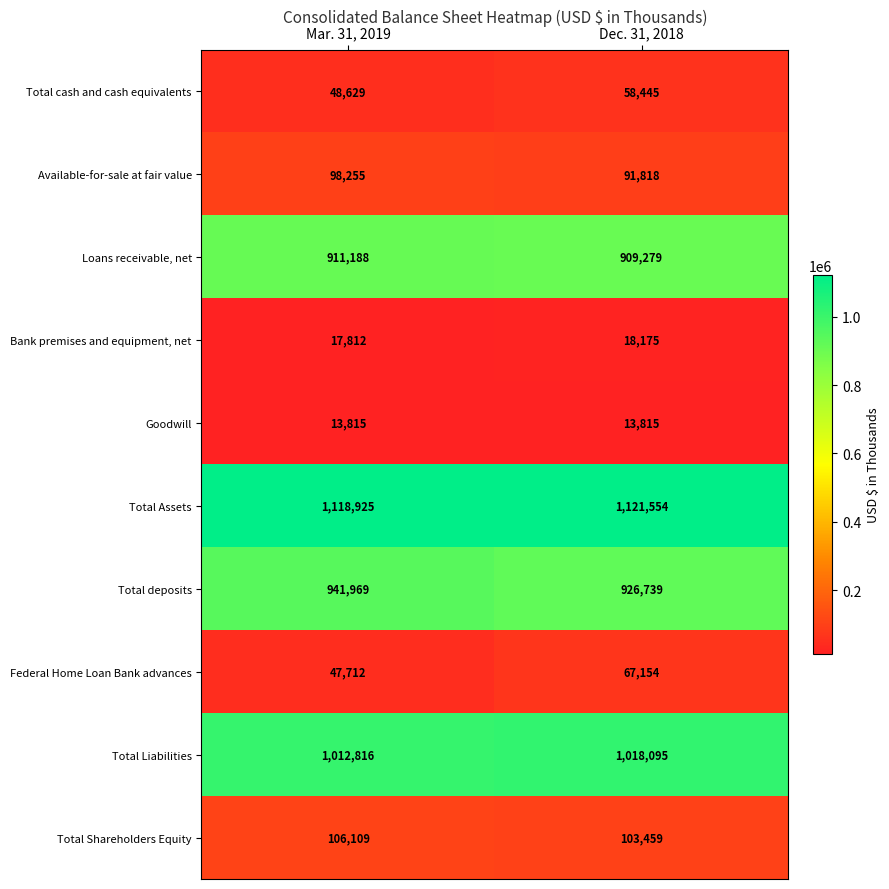

At which label is Bank premises and equipment, net closest to 17993?

Mar. 31, 2019